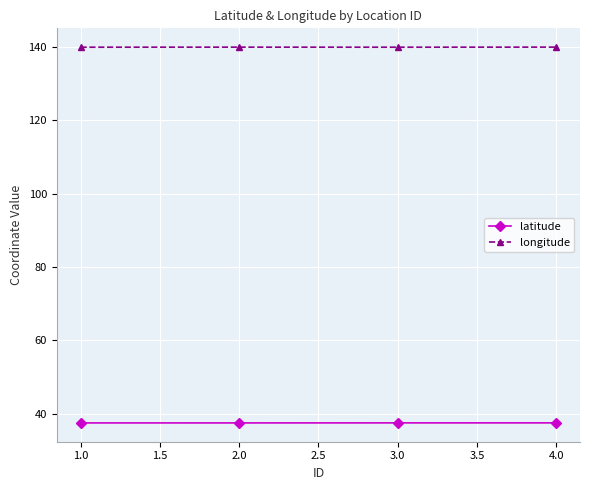

What is the maximum value shown in the chart?

140.0